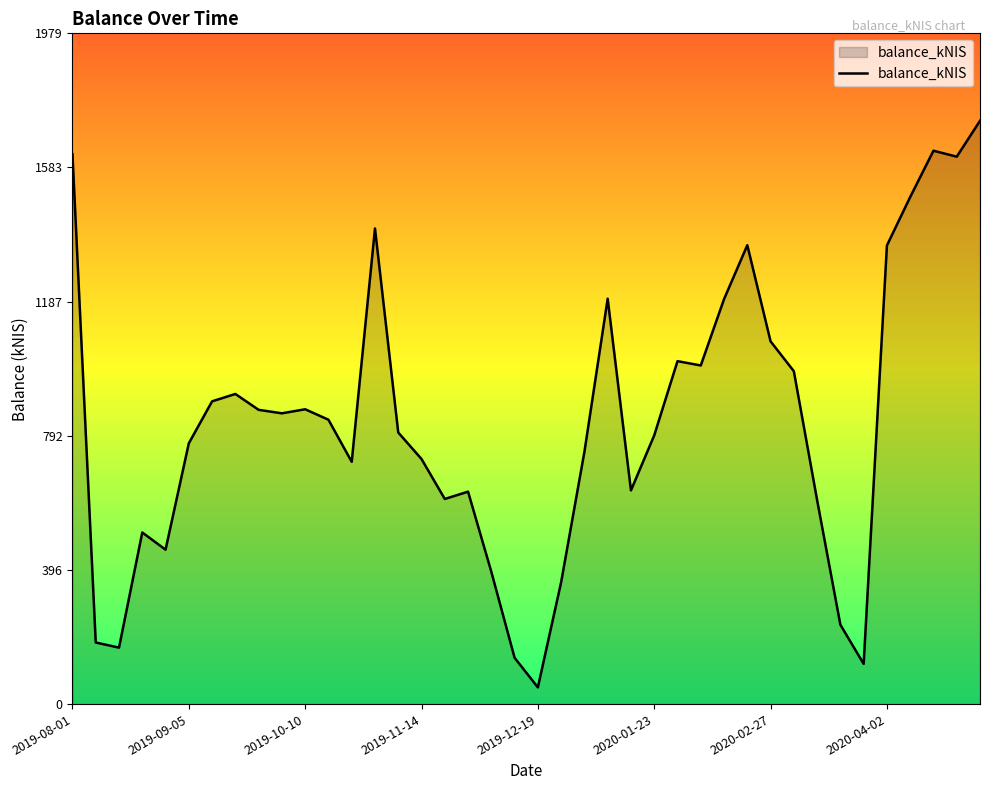

What is the difference between the second highest and minimum values?

1583.5